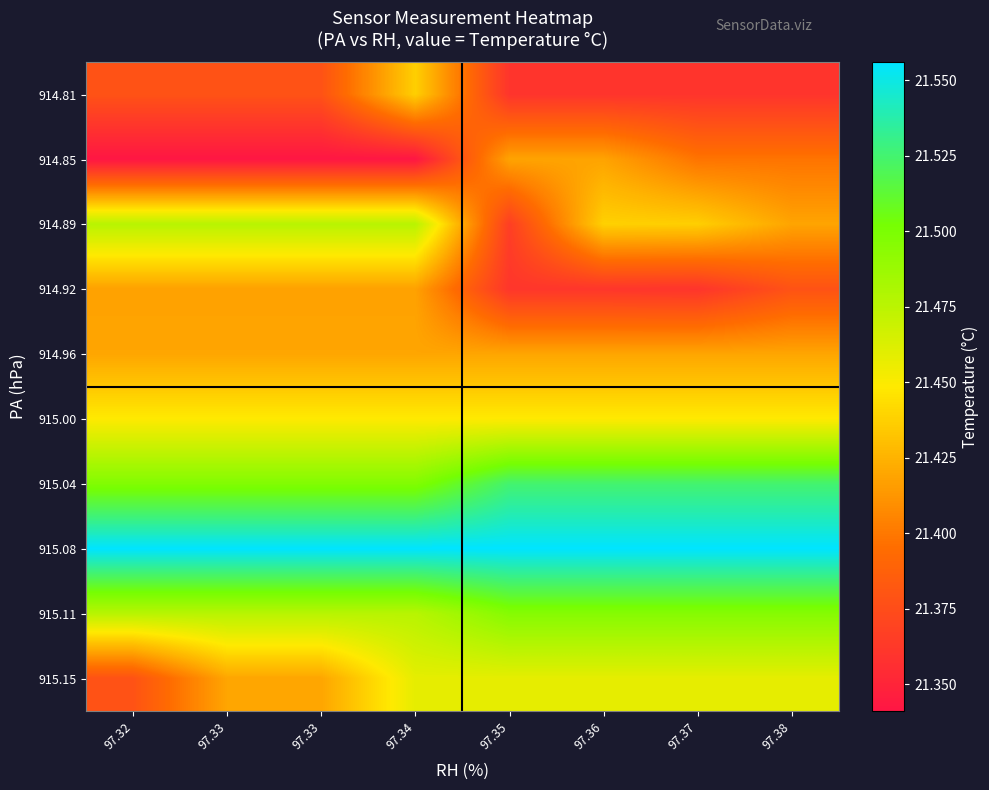

Reading left to right, list all the values displayed in this chart.

914.81: 97.32=21.4	97.33=21.4	97.33=21.4	97.34=21.4	97.35=21.4	97.36=21.4	97.37=21.4	97.38=21.4
914.85: 97.32=21.3	97.33=21.3	97.33=21.3	97.34=21.3	97.35=21.4	97.36=21.4	97.37=21.4	97.38=21.4
914.89: 97.32=21.5	97.33=21.5	97.33=21.5	97.34=21.5	97.35=21.4	97.36=21.4	97.37=21.4	97.38=21.4
914.92: 97.32=21.4	97.33=21.4	97.33=21.4	97.34=21.4	97.35=21.4	97.36=21.4	97.37=21.4	97.38=21.4
914.96: 97.32=21.4	97.33=21.4	97.33=21.4	97.34=21.4	97.35=21.4	97.36=21.4	97.37=21.4	97.38=21.4
915.00: 97.32=21.4	97.33=21.4	97.33=21.4	97.34=21.4	97.35=21.4	97.36=21.4	97.37=21.4	97.38=21.4
915.04: 97.32=21.5	97.33=21.5	97.33=21.5	97.34=21.5	97.35=21.5	97.36=21.5	97.37=21.5	97.38=21.5
915.08: 97.32=21.6	97.33=21.6	97.33=21.6	97.34=21.6	97.35=21.6	97.36=21.6	97.37=21.6	97.38=21.6
915.11: 97.32=21.5	97.33=21.5	97.33=21.5	97.34=21.5	97.35=21.5	97.36=21.5	97.37=21.5	97.38=21.5
915.15: 97.32=21.4	97.33=21.4	97.33=21.4	97.34=21.5	97.35=21.5	97.36=21.5	97.37=21.5	97.38=21.5